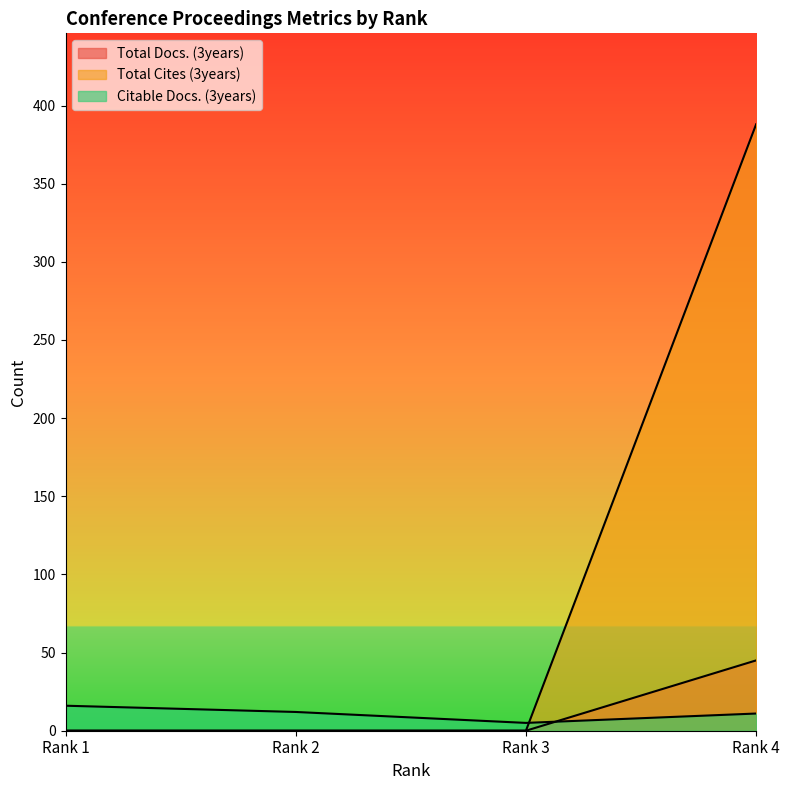

Is it true that Total Docs. (3years) equals 24 at Rank 4?

False